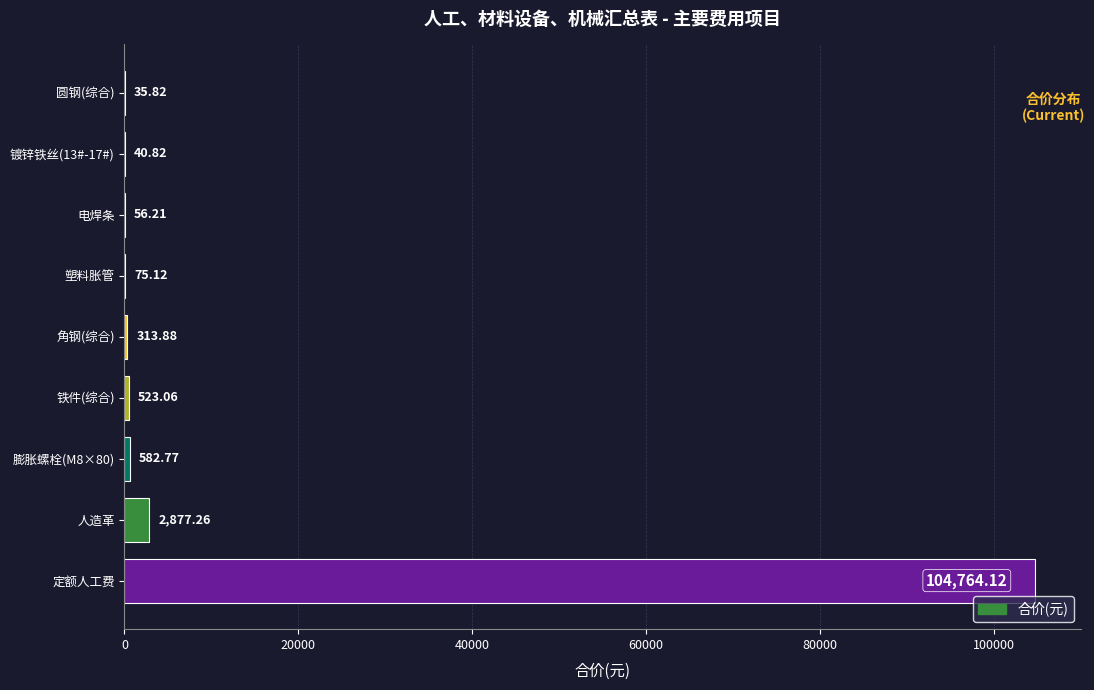

What is the sum of all values?

109269.1